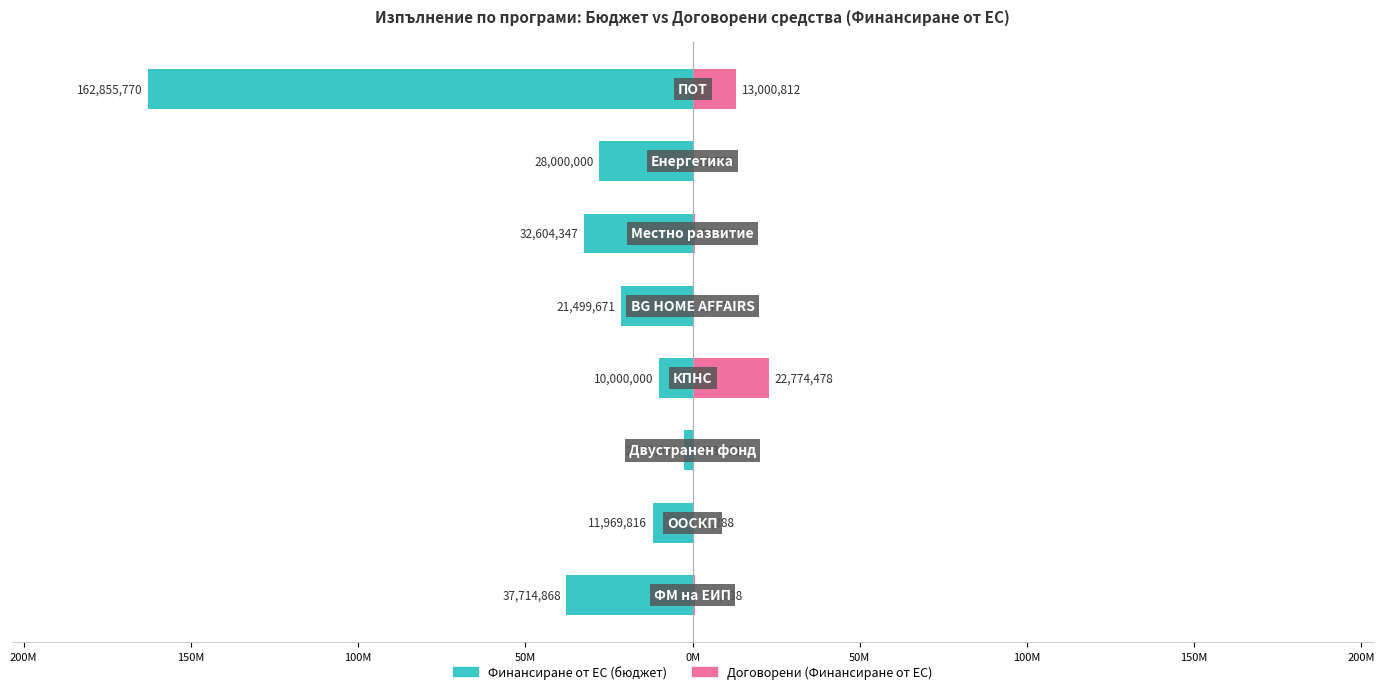

True or false: Финансиране от ЕС (бюджет) has a value of -1504227.4 at 150M.

False